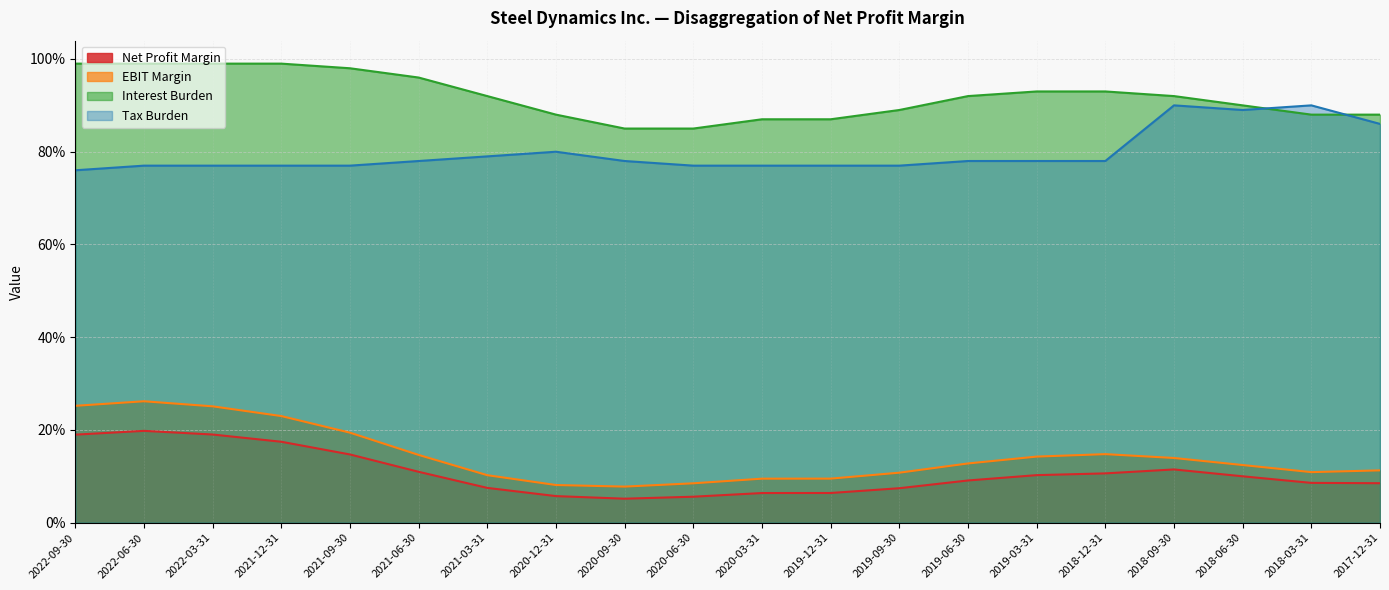

What position from the right is 2022-09-30?

20